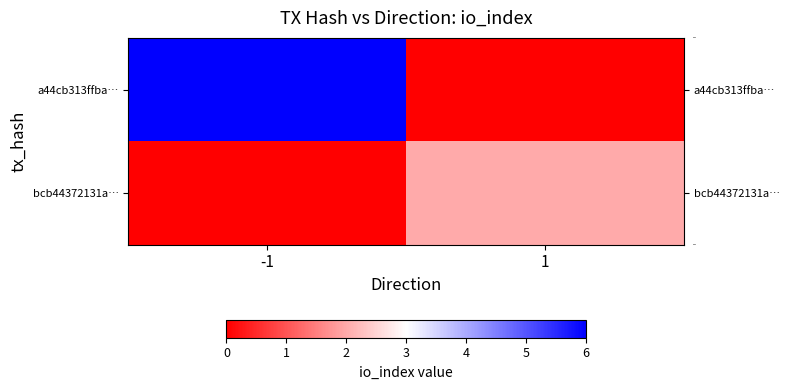

Reading left to right, transcribe all the data shown in this chart.

a44cb313ffba…: -1=6	1=0
bcb44372131a…: -1=0	1=2